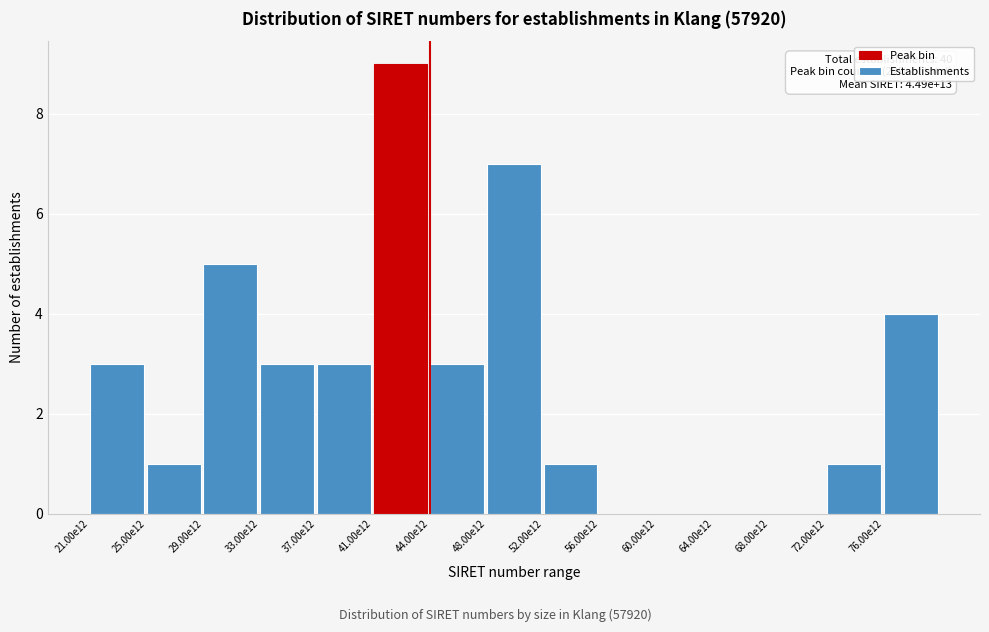

Reading left to right, extract all data points from this chart.

21.00e12=3	25.00e12=1	29.00e12=5	33.00e12=3	37.00e12=3	41.00e12=9	44.00e12=3	48.00e12=7	52.00e12=1	56.00e12=0	60.00e12=0	64.00e12=0	68.00e12=0	72.00e12=1	76.00e12=4